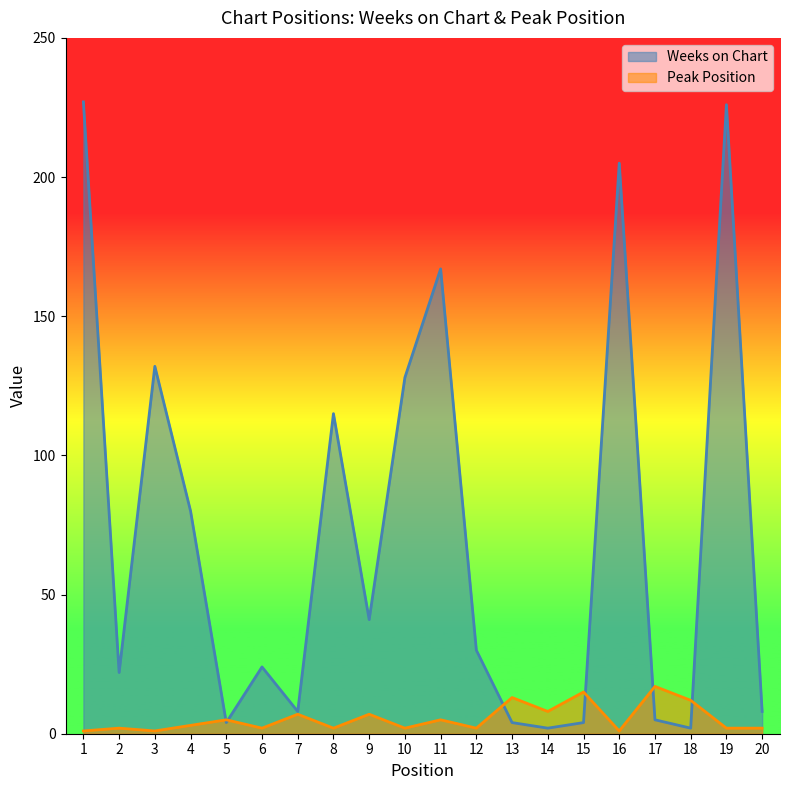

List the series in order of their overall mean, highest first.

Weeks on Chart, Peak Position